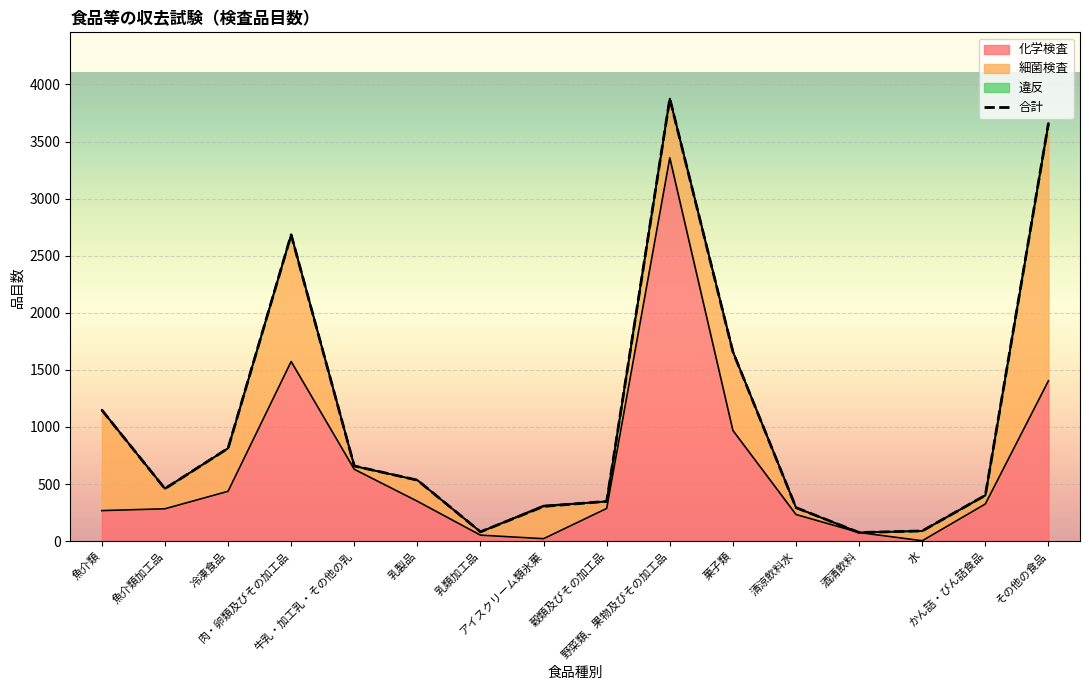

True or false: 化学検査 has more than 0 interior local peaks.

True